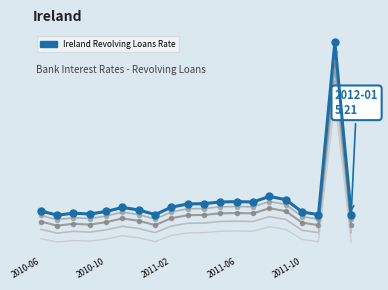

How many interior local valleys (lower than both neighbors) does the data have?

5